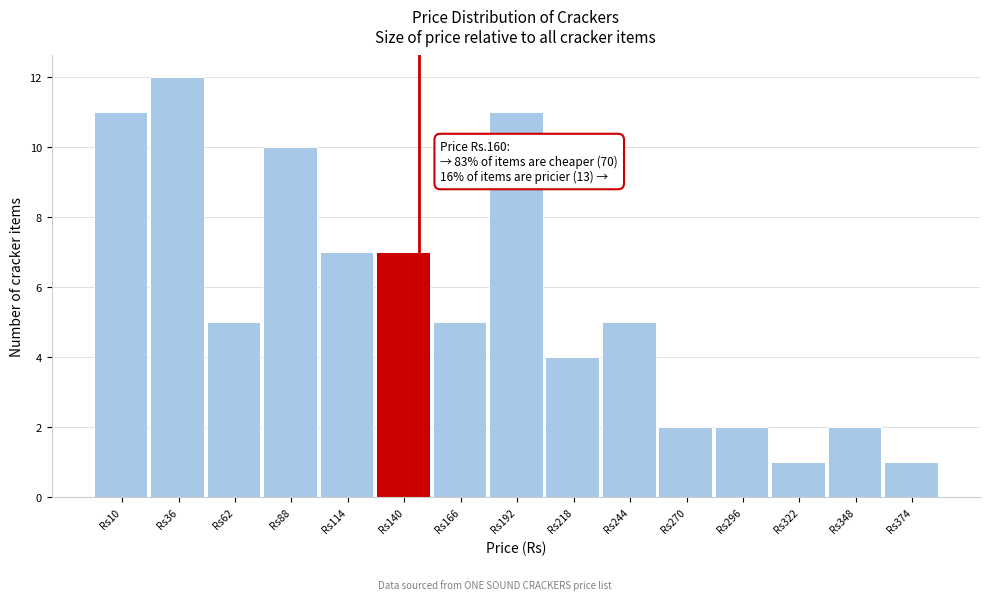

Reading left to right, extract all data points from this chart.

11	12	5	10	7	7	5	11	4	5	2	2	1	2	1